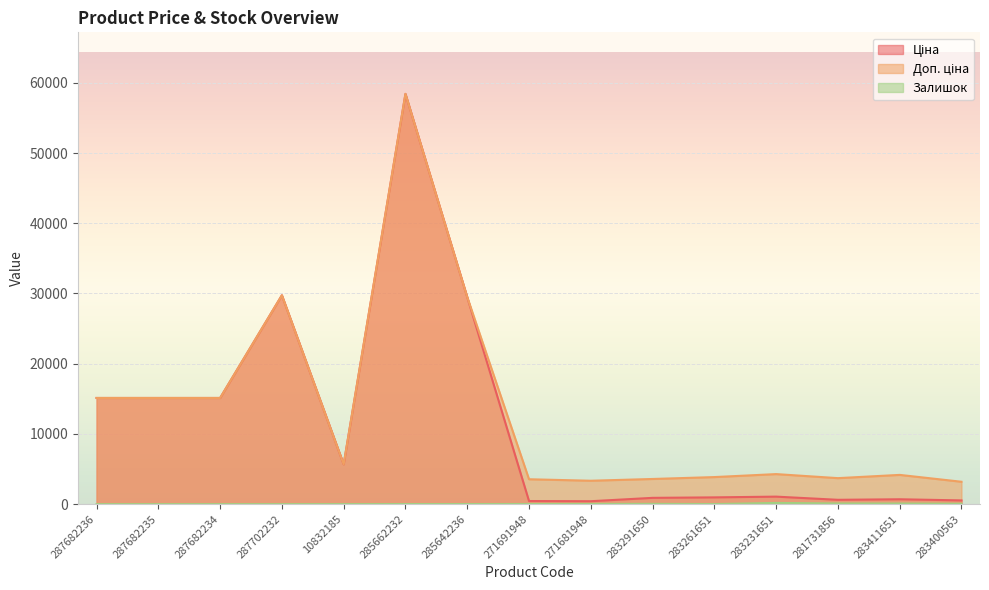

Reading right to left, transcribe all the data shown in this chart.

Ціна: 283400563=531.3	283411651=694.3	281731856=617.0	283231651=1069.8	283261651=963.5	283291650=895.9	271681948=416.6	271691948=443.1	285642236=29491.5	285662232=58426.5	10832185=5673.8	287702232=29747.2	287682234=15120.0	287682235=15120.0	287682236=15120.0
Доп. ціна: 283400563=3187.6	283411651=4165.6	281731856=3701.9	283231651=4279.1	283261651=3854.0	283291650=3583.6	271681948=3332.5	271691948=3545.0	285642236=29491.5	285662232=58426.5	10832185=5673.8	287702232=29747.2	287682234=15120.0	287682235=15120.0	287682236=15120.0
Залишок: 283400563=53.0	283411651=87.0	281731856=94.0	283231651=172.0	283261651=13.0	283291650=43.0	271681948=30.0	271691948=22.0	285642236=14.0	285662232=14.0	10832185=4.0	287702232=0.0	287682234=0.0	287682235=0.0	287682236=0.0